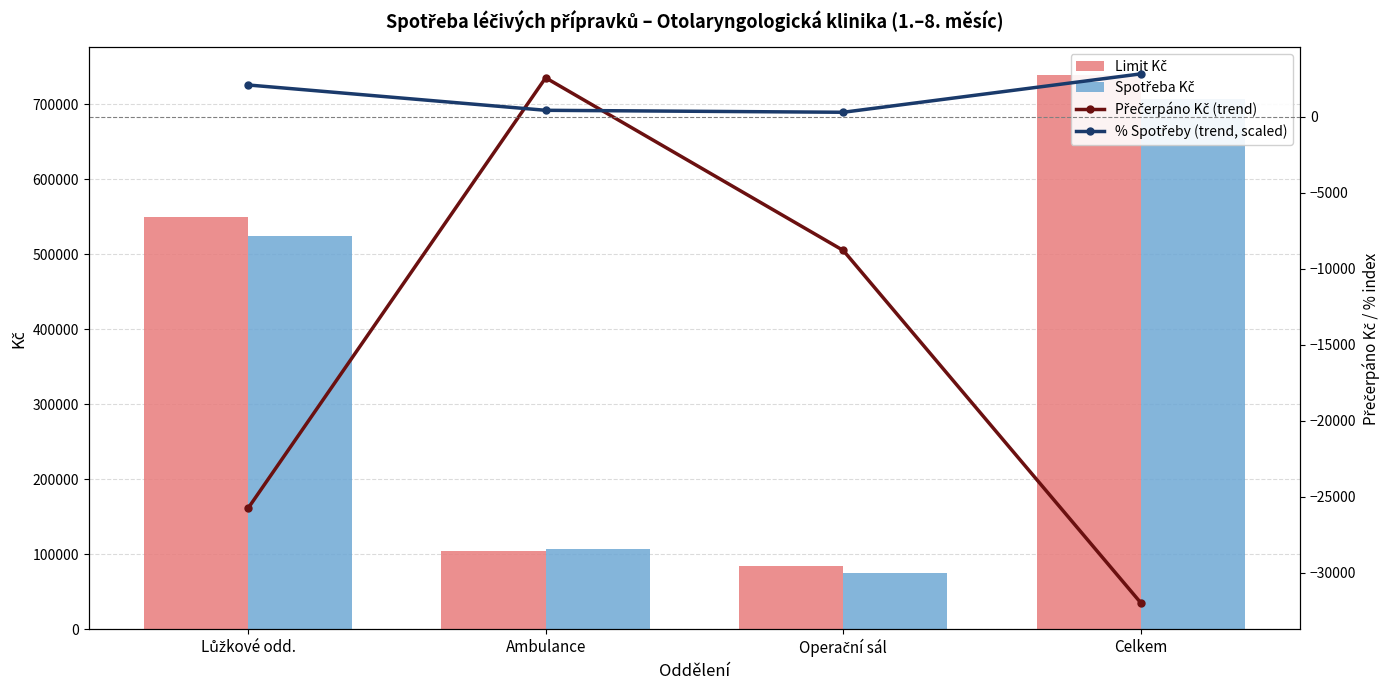

Which series changed the most between Operační sál and Celkem?

Limit Kč